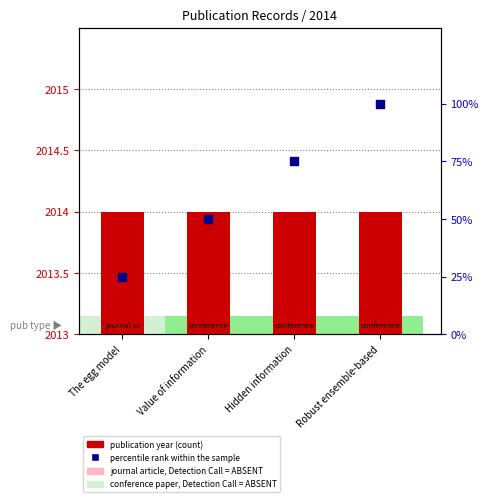

Which series has the largest Y range (max minus min)?

percentile rank within the sample